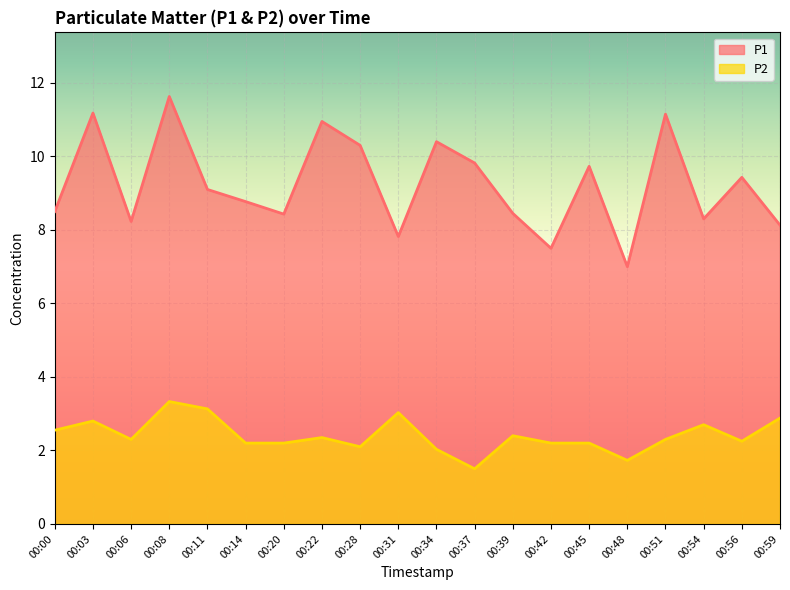

True or false: P2 and P1 cross at least once.

False